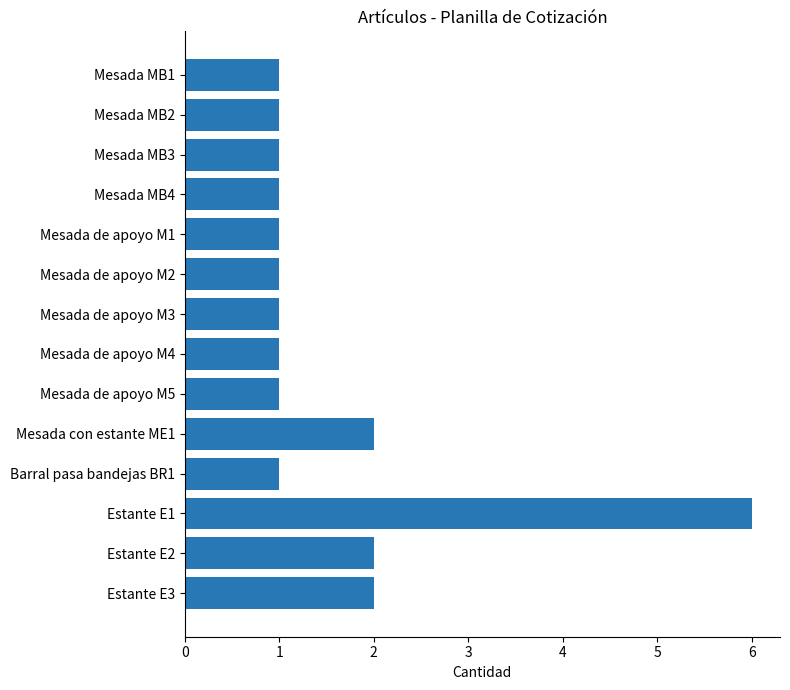

Is it true that the value at Estante E2 is 1?

False